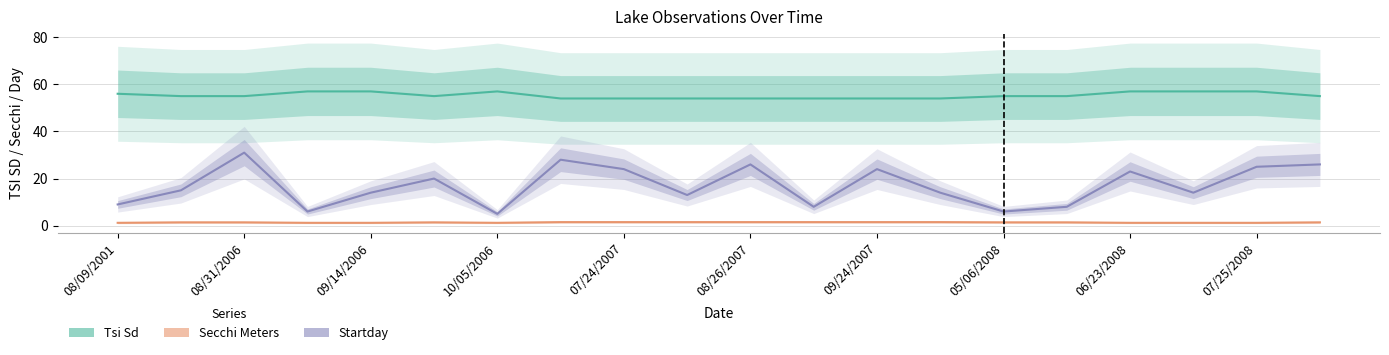

True or false: Startday and Secchi Meters cross at least once.

False